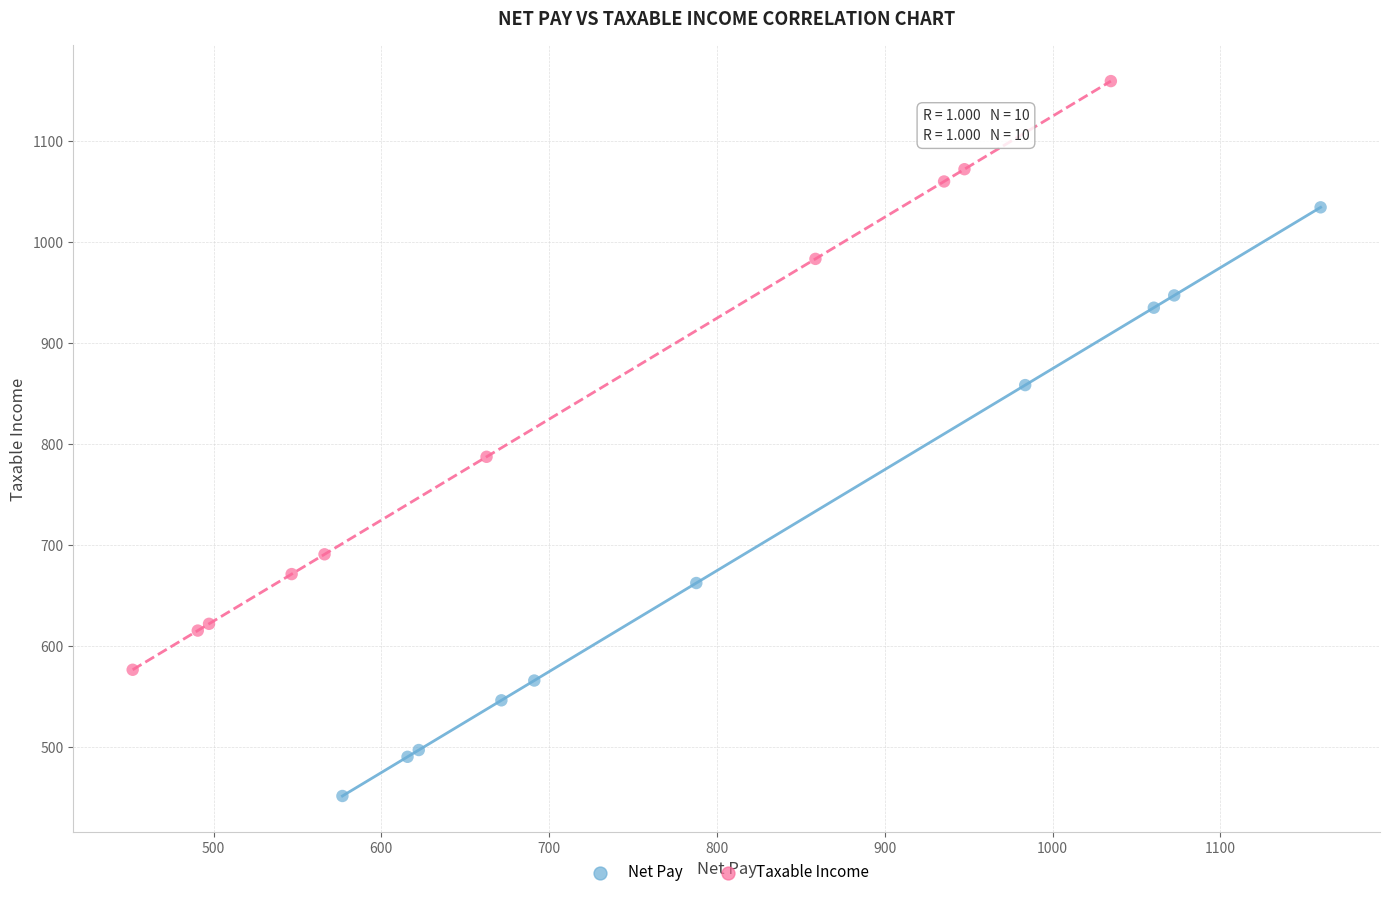

Which series reaches the maximum Y coordinate?

Taxable Income